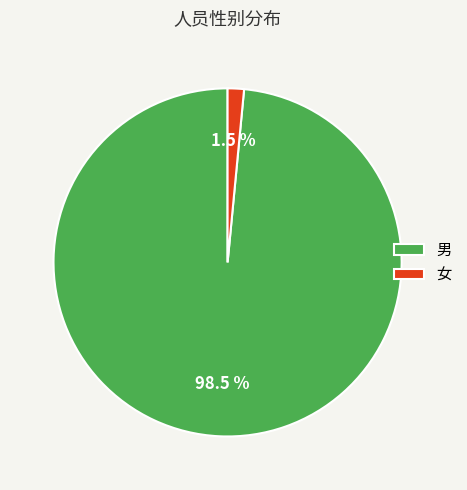

What percentage do 女 and 男 together represent?

100.0%